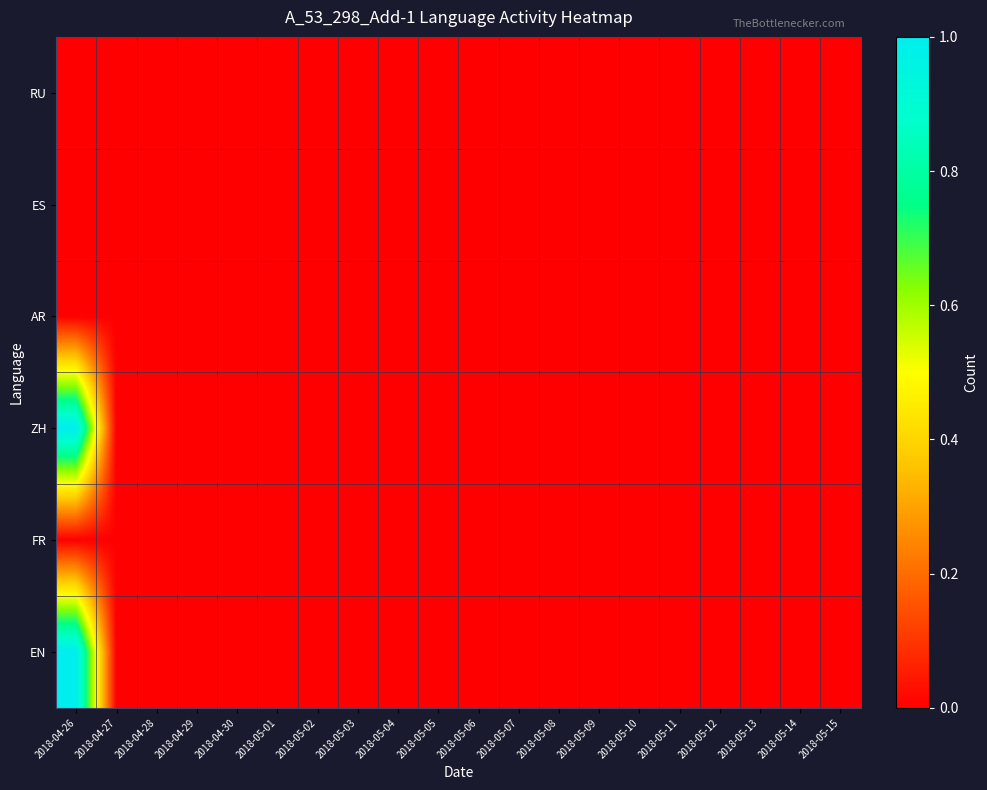

Between 2018-05-14 and 2018-05-02, which is larger?

2018-05-14